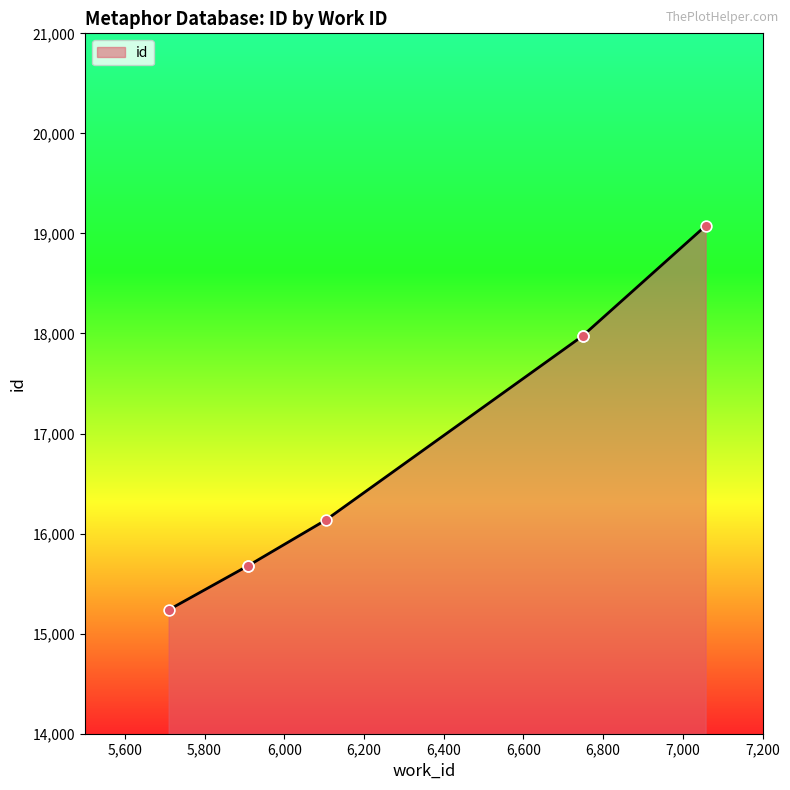

Approximately how many times larger is the value at 7057 compared to 5909?

1.2